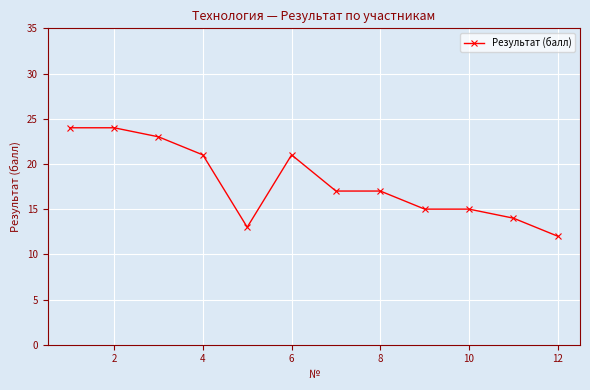

What is the sum of all values?

216